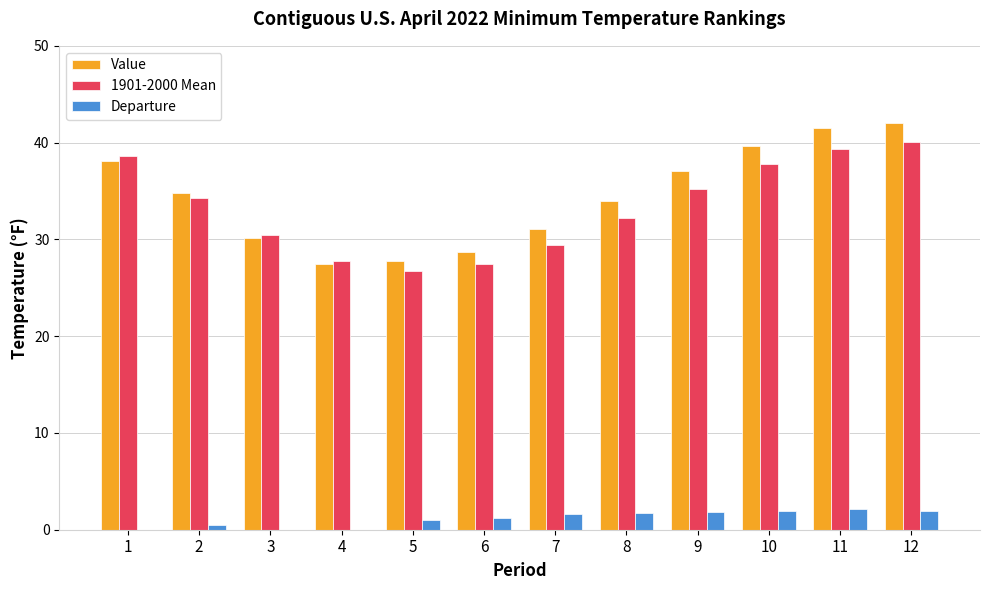

What is the sum of all Value values?

412.1